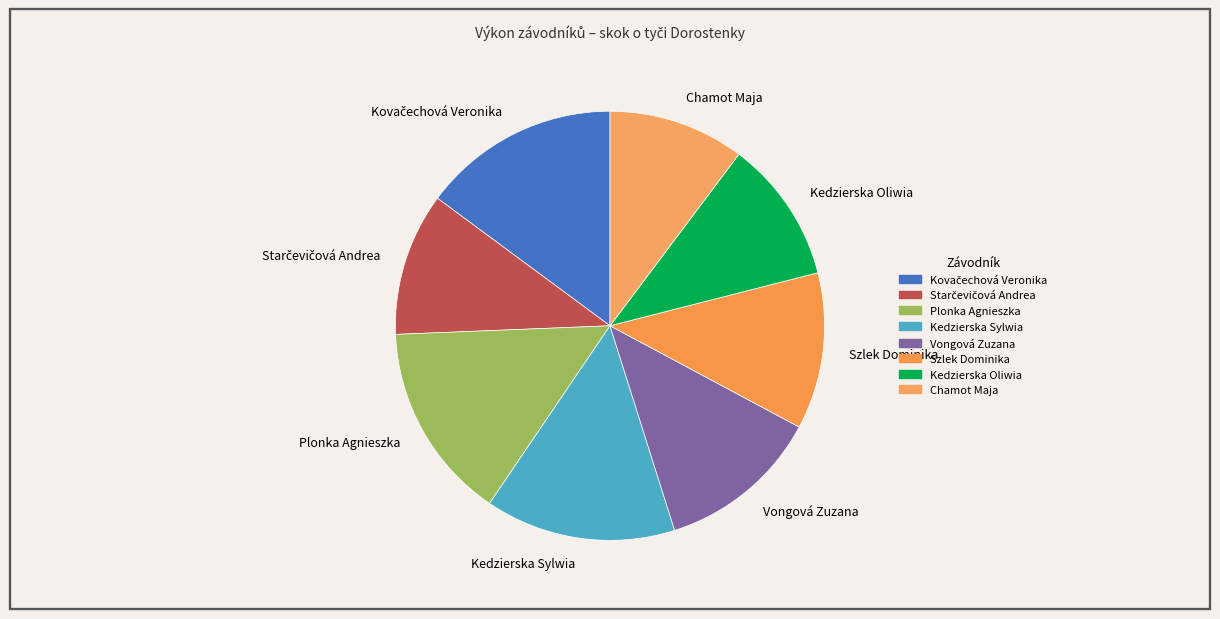

What is the ratio of the value at Vongová Zuzana to the value at Kedzierska Oliwia?

1.1